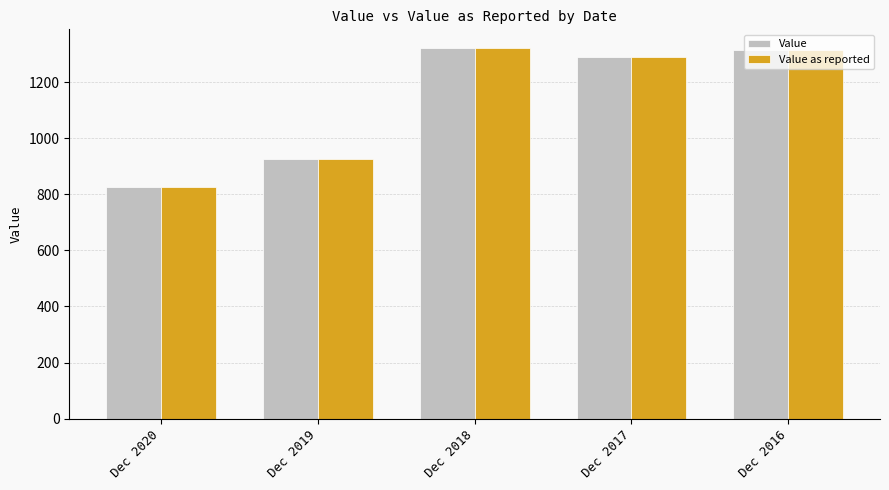

True or false: Value as reported has a value of 926 at Dec 2019.

True